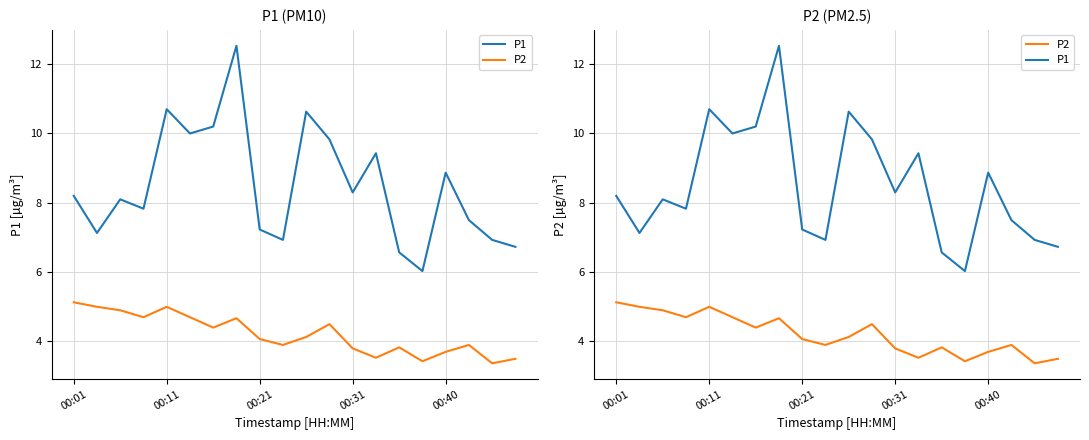

What is the difference between the maximum and minimum values in the P2 series?

1.8